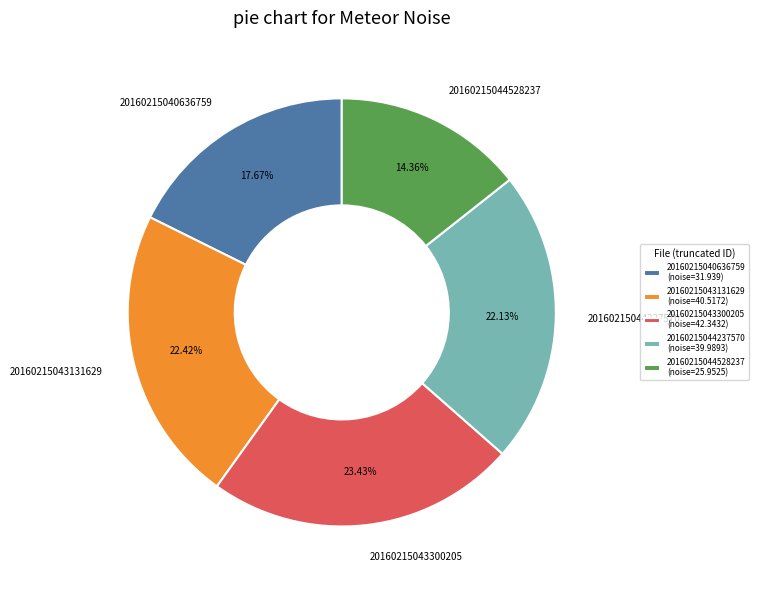

Combined, what portion of the pie is 20160215044528237 and 20160215043300205?

37.8%